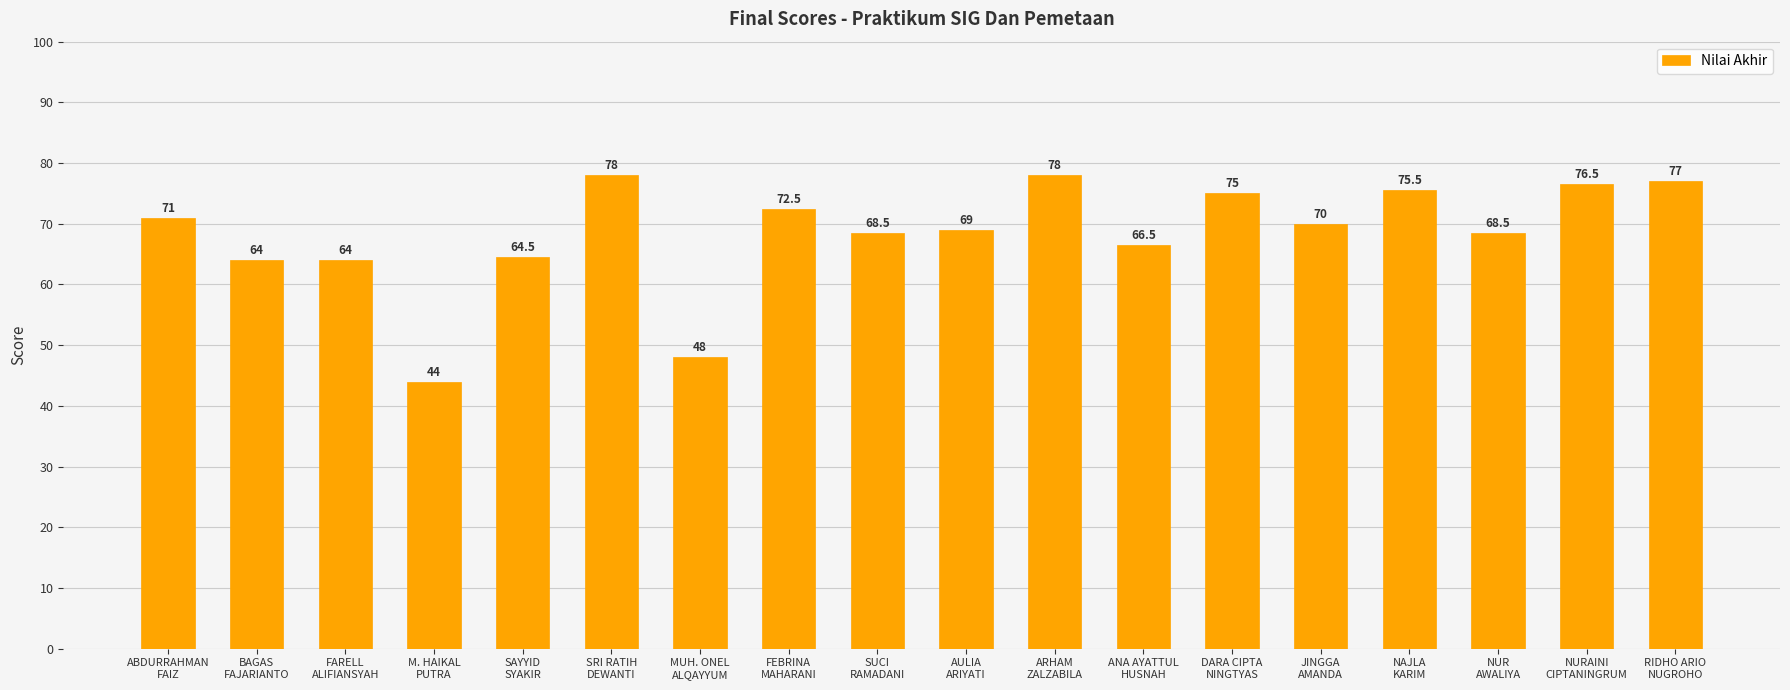

How many categories are shown in the chart?

18